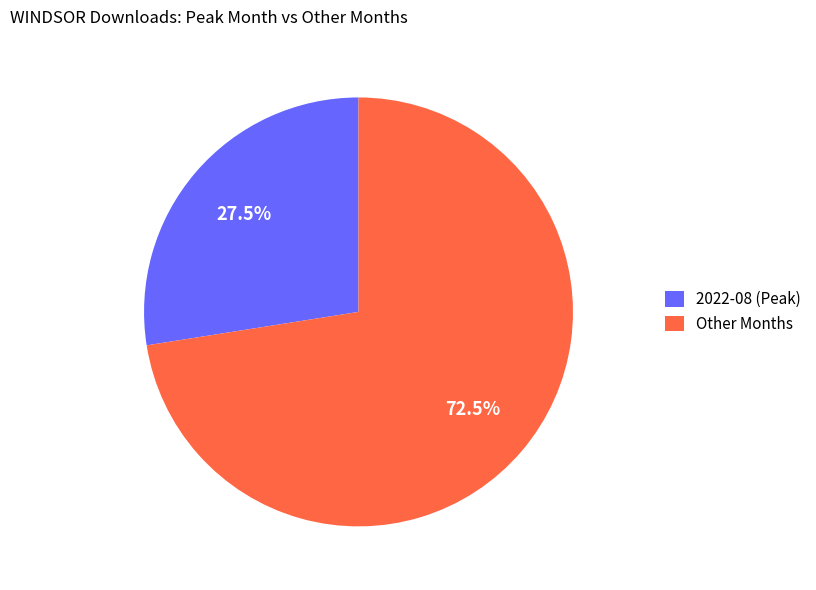

Which category accounts for the majority?

Other Months